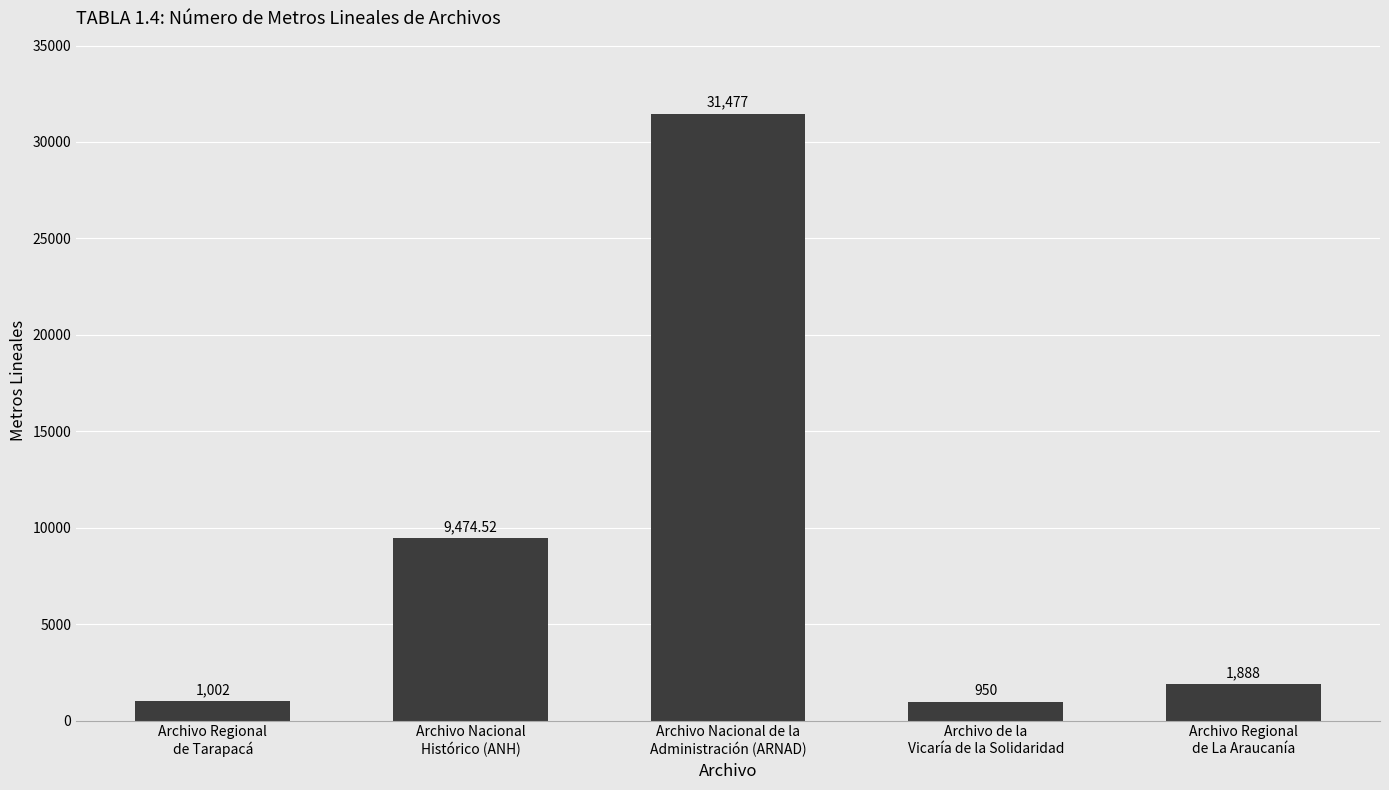

Which has a higher value, Archivo Nacional
Histórico (ANH) or Archivo Nacional de la
Administración (ARNAD)?

Archivo Nacional de la
Administración (ARNAD)